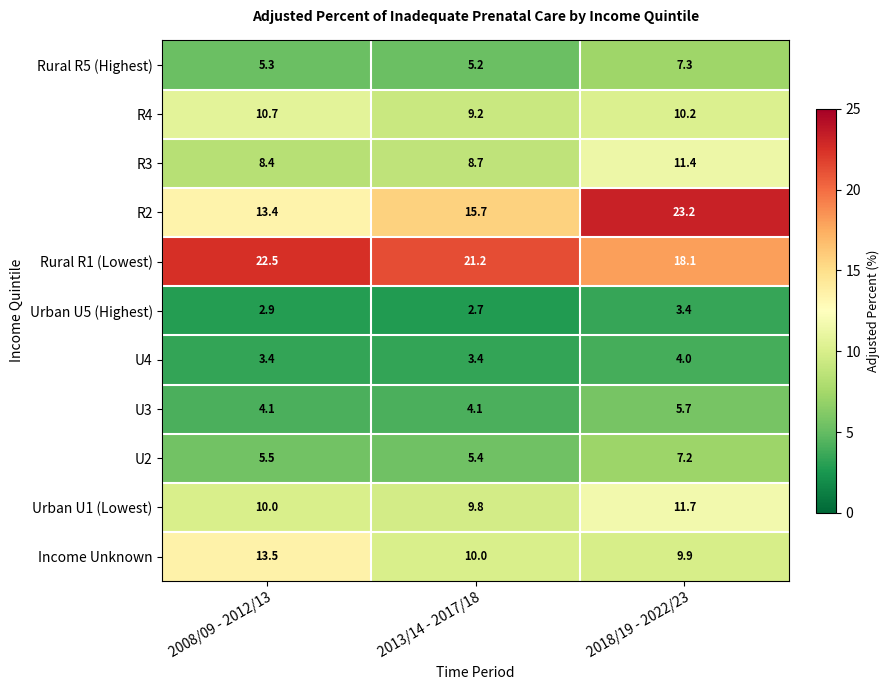

At which label does Income Unknown reach its minimum?

2018/19 - 2022/23